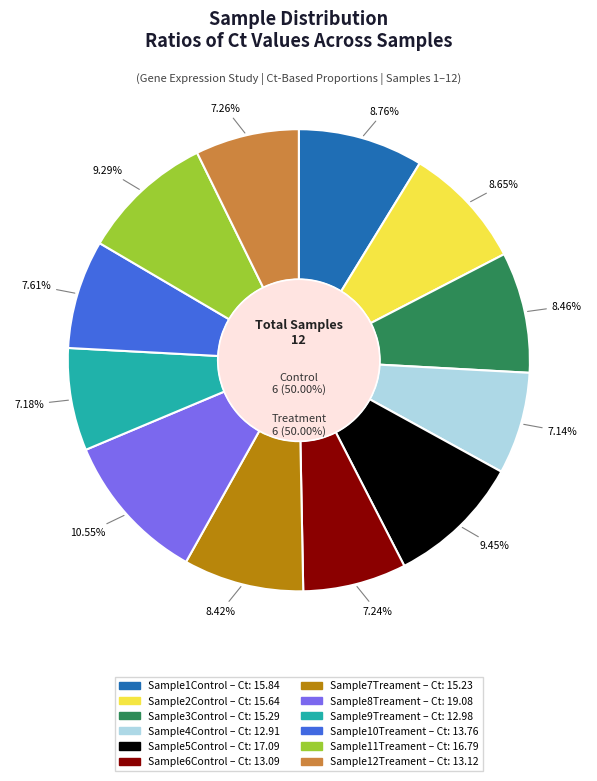

Which category has the smallest portion of the pie?

Sample4Control